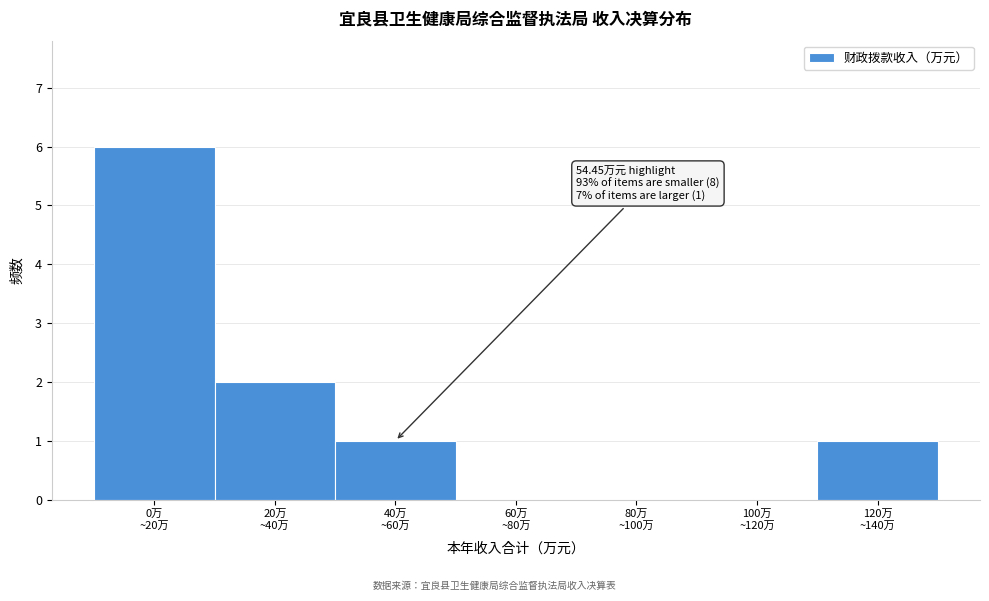

What is the sum of all values?

10